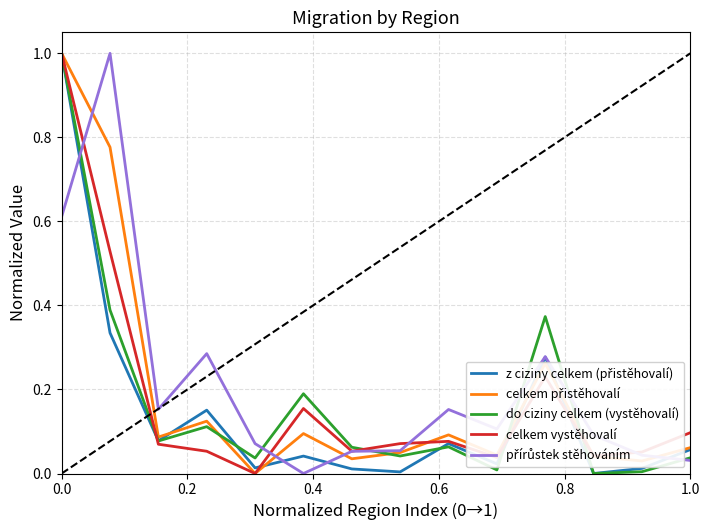

What is the greatest value displayed?

1.0